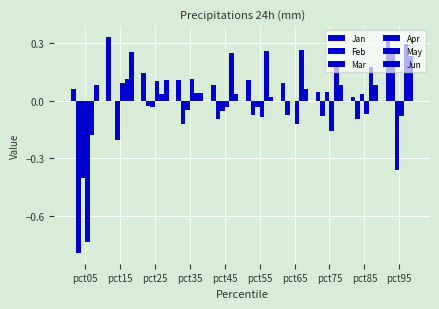

The value of Feb at pct25 is -0.0. True or false?

True